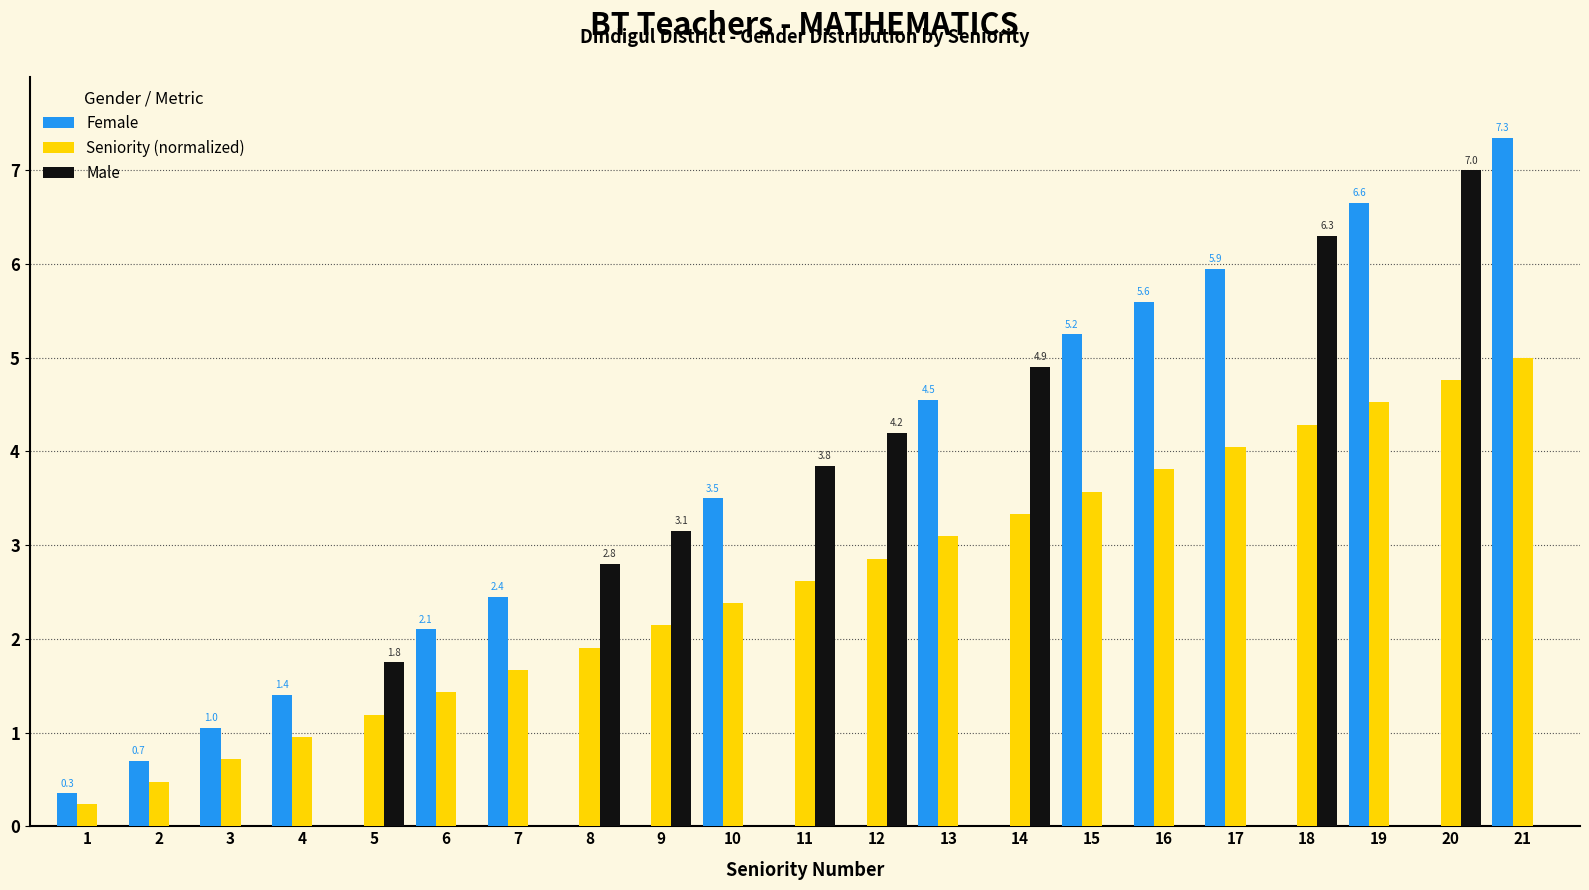

Between 16 and 20, which series saw the biggest shift?

Male